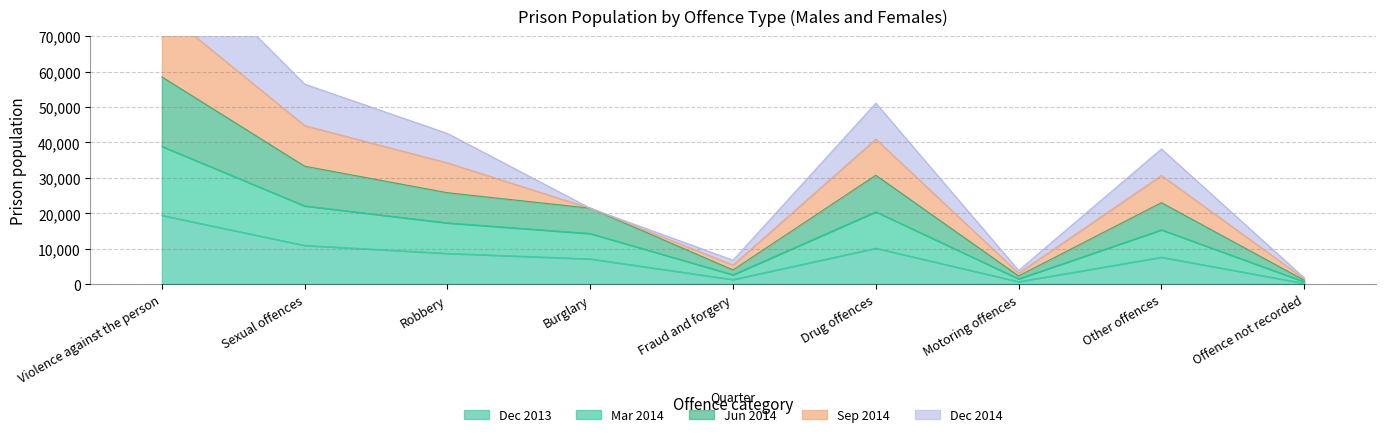

Is it true that Dec 2013 equals 4278 at Other offences?

False